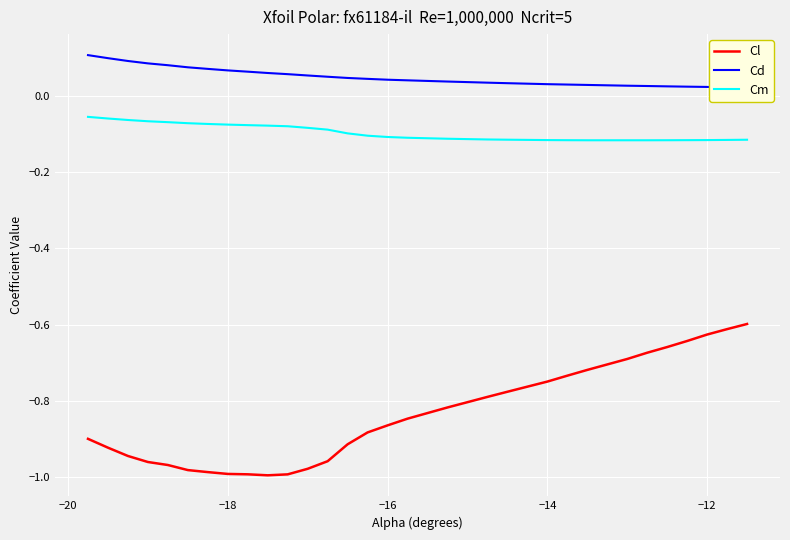

True or false: Cm and Cl cross at least once.

False